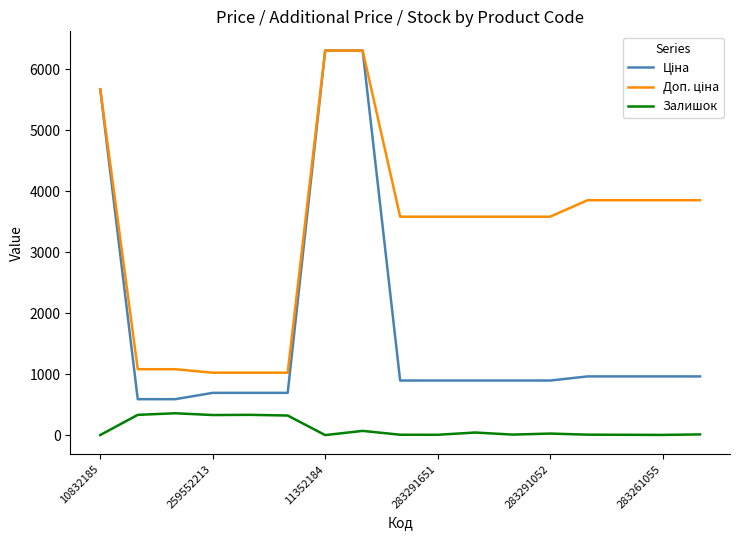

What is the highest value of the Залишок series?

359.0